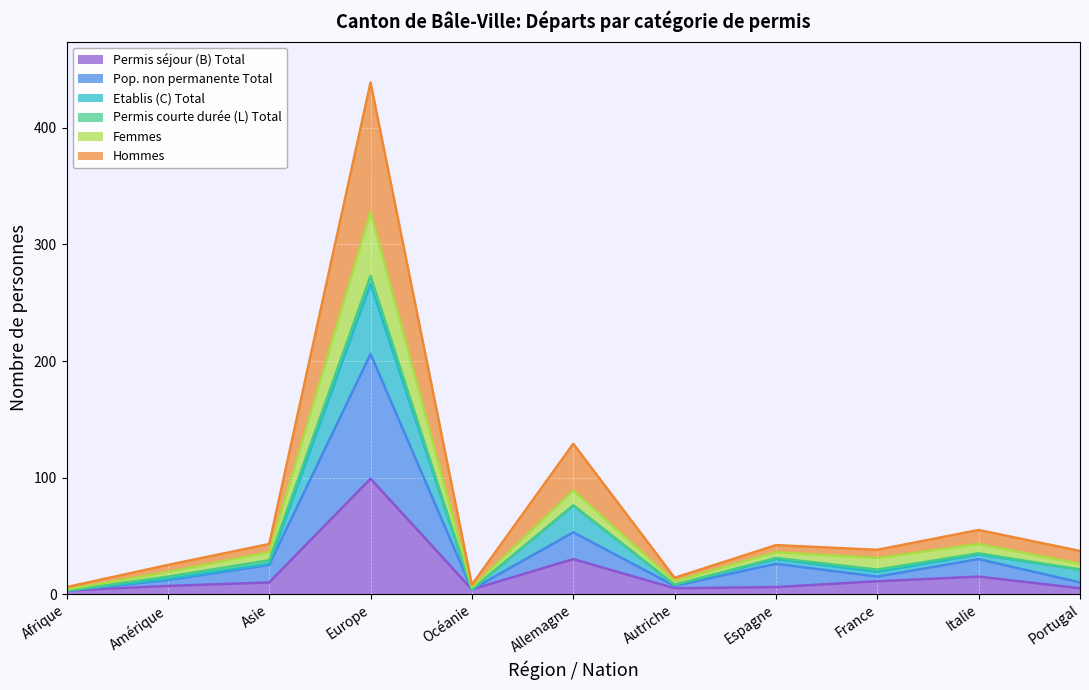

What is the highest value of the Permis séjour (B) Total series?

99